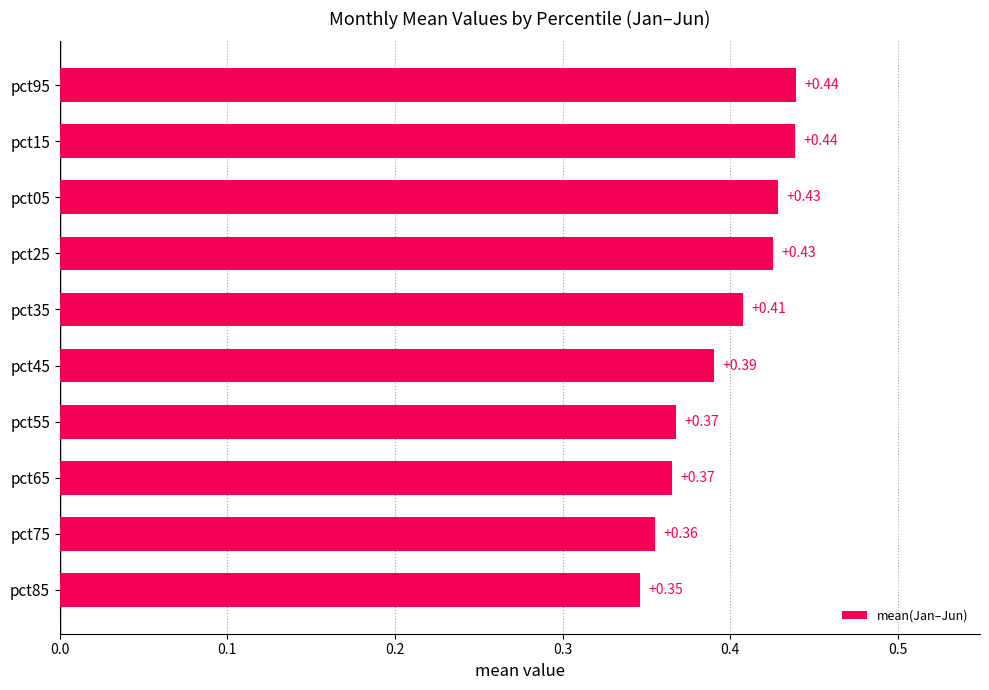

Which has a higher value, pct05 or pct35?

pct05